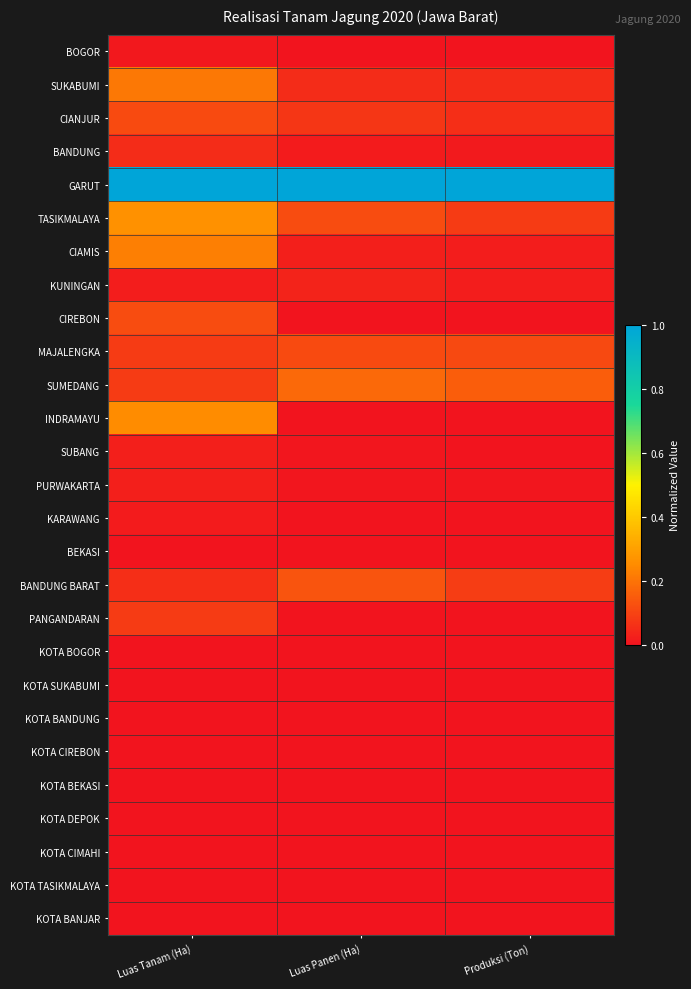

What is the maximum value shown in the chart?

1.0